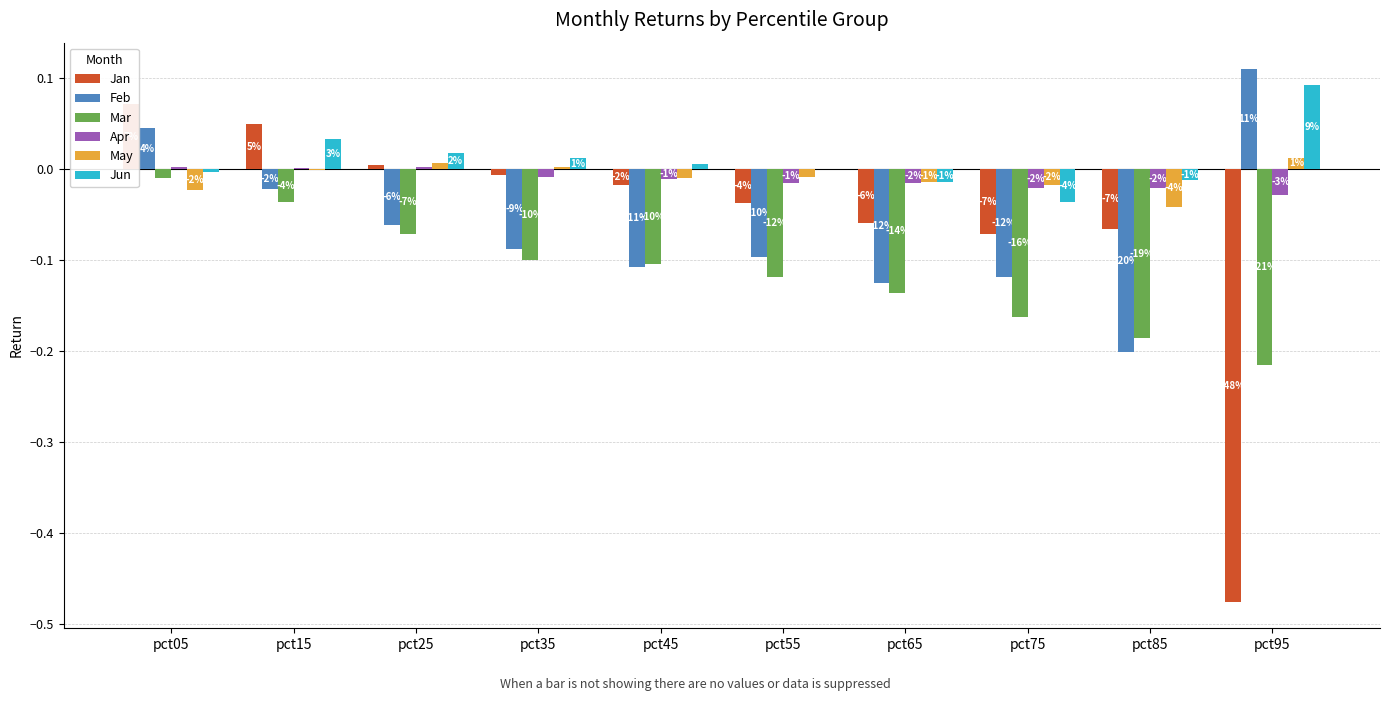

Between pct15 and pct75, which series saw the biggest shift?

Mar